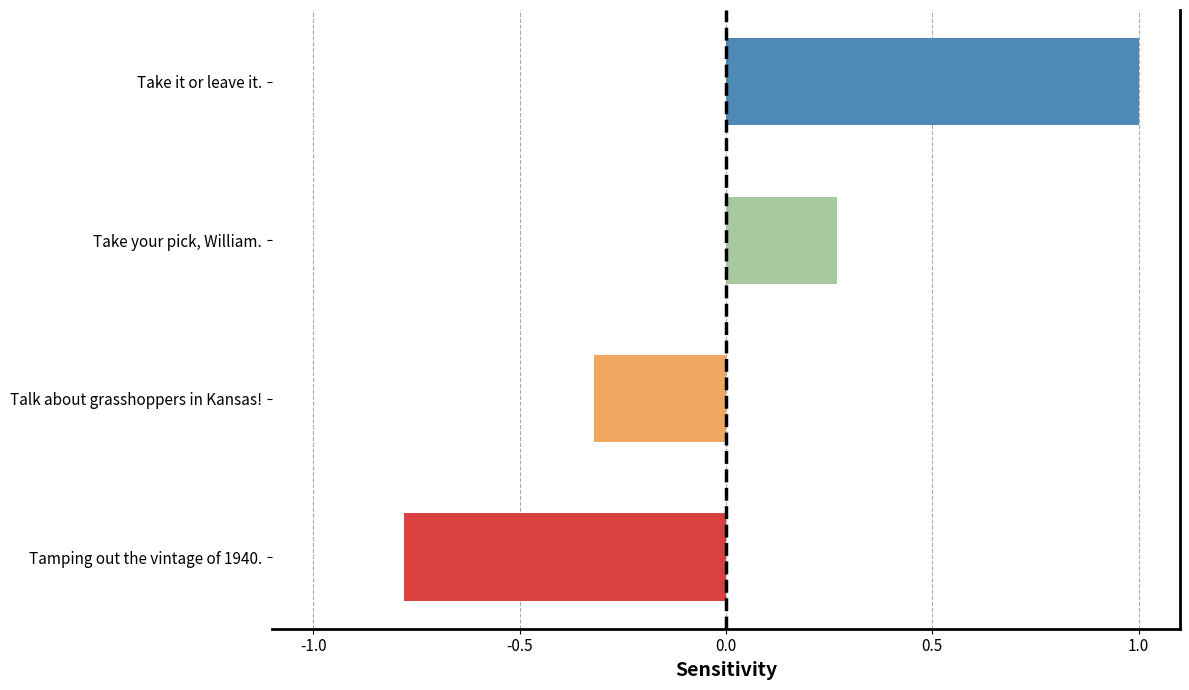

What is the approximate value at Tamping out the vintage of 1940.?

-0.8